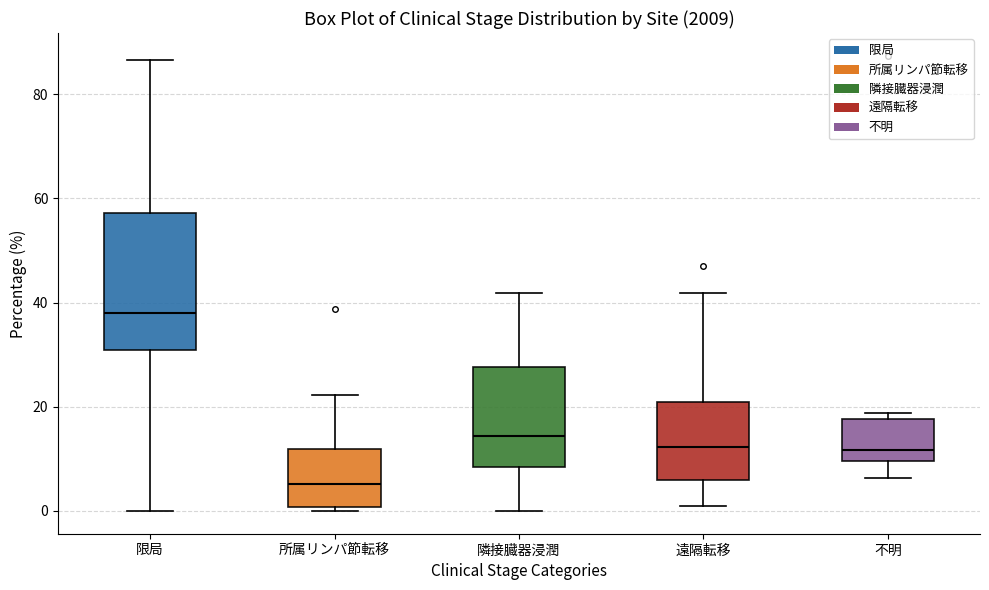

Where does the upper whisker of the box for 隣接臓器浸潤 end on the y-axis? The values are not printed on the chart, so give them approximately, as read against the axis.

42